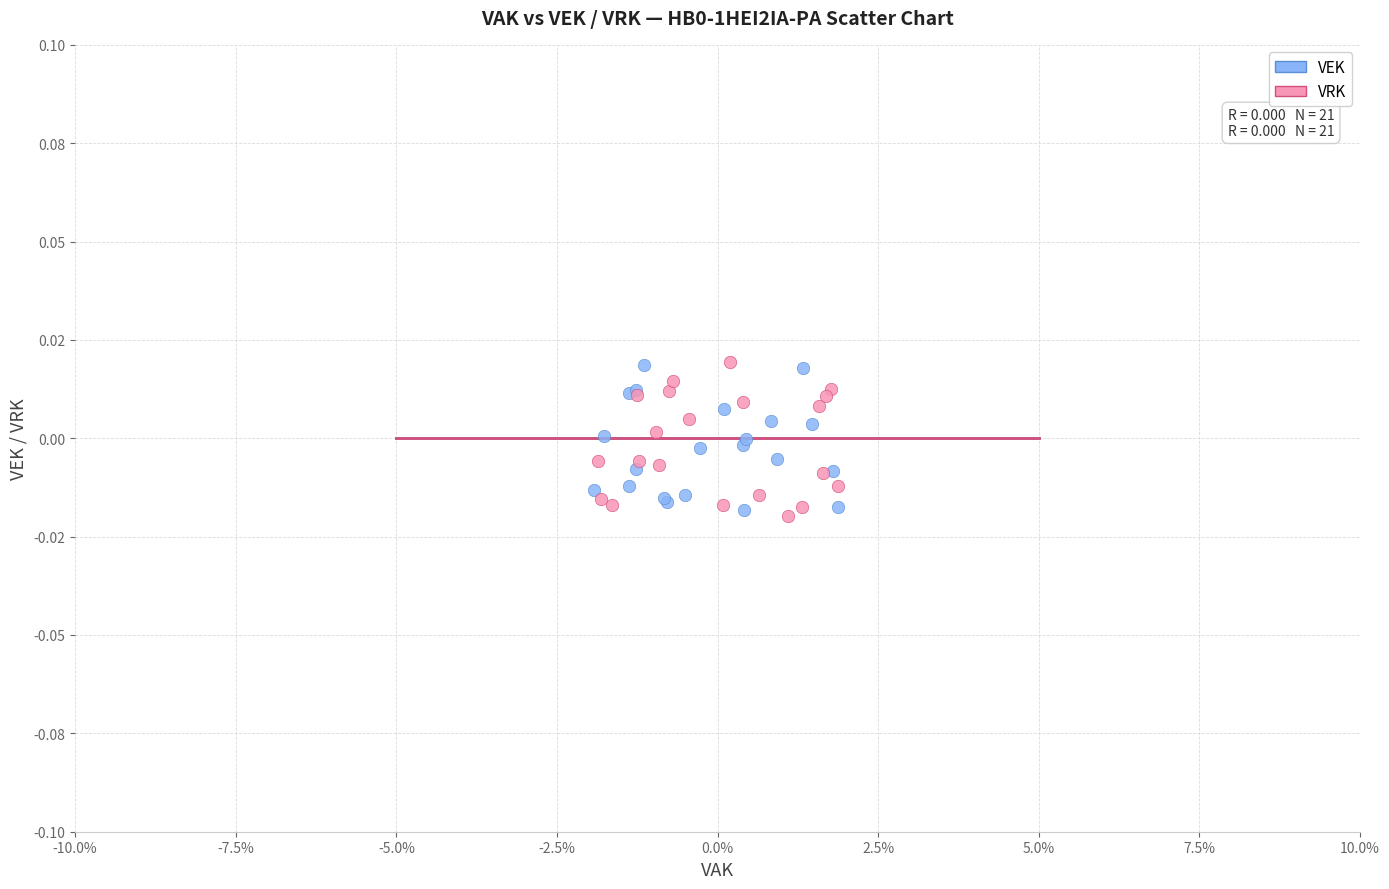

Which series contains the lowest Y value?

VRK